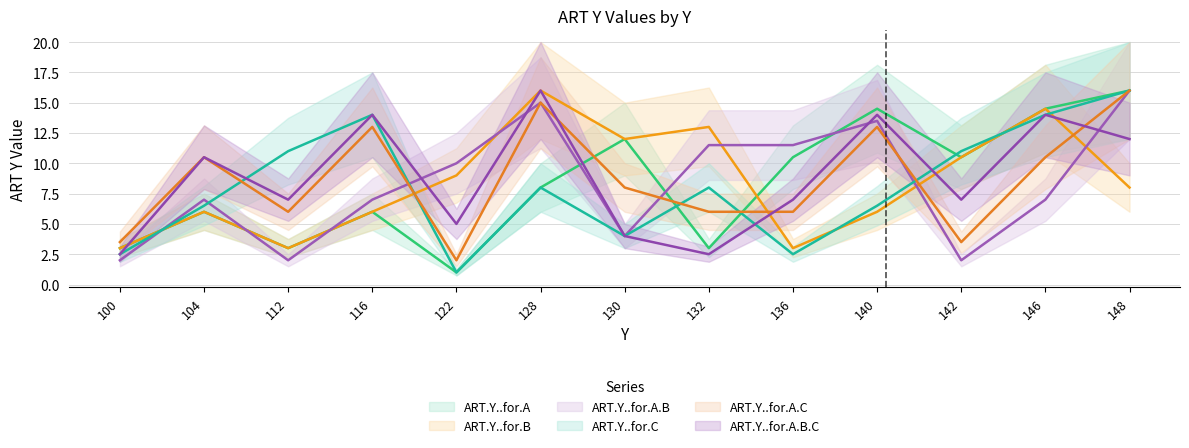

What is the total value across all series at 112?

32.0